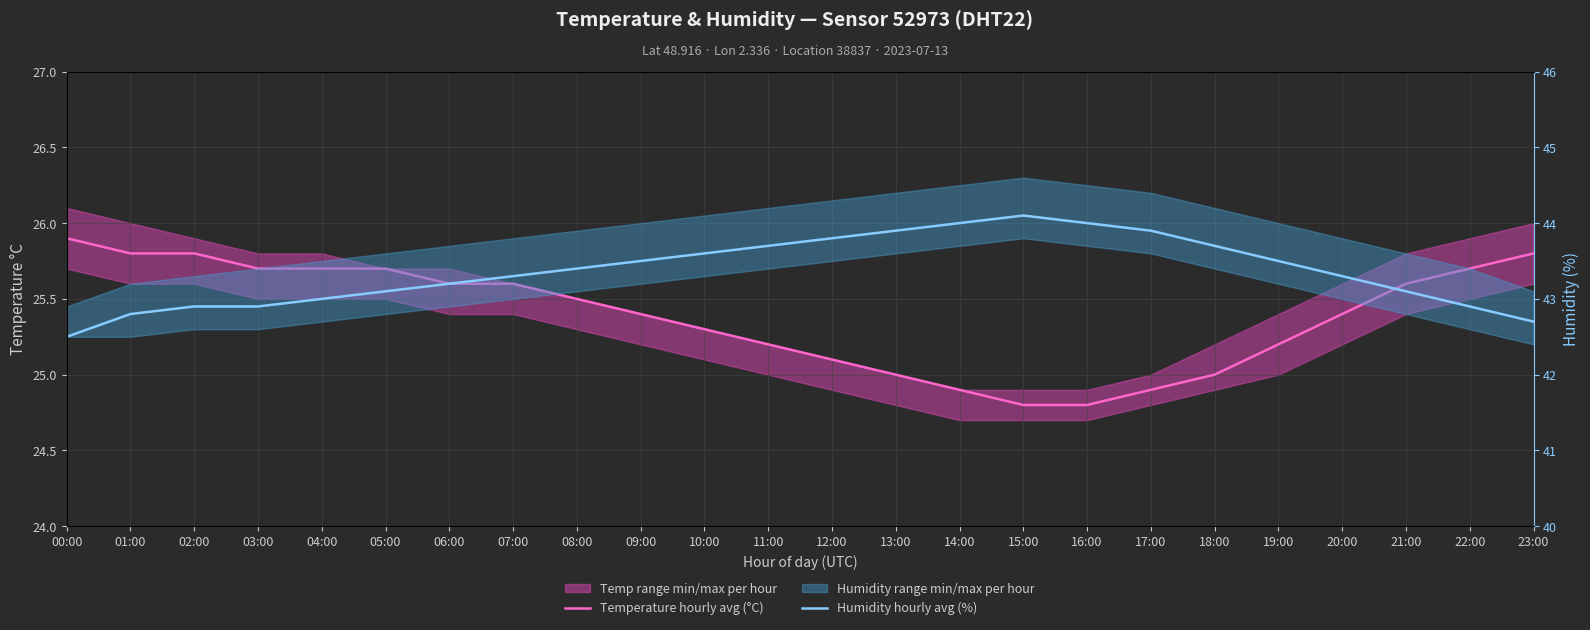

At which label does Humidity hourly avg (%) reach its peak?

15:00